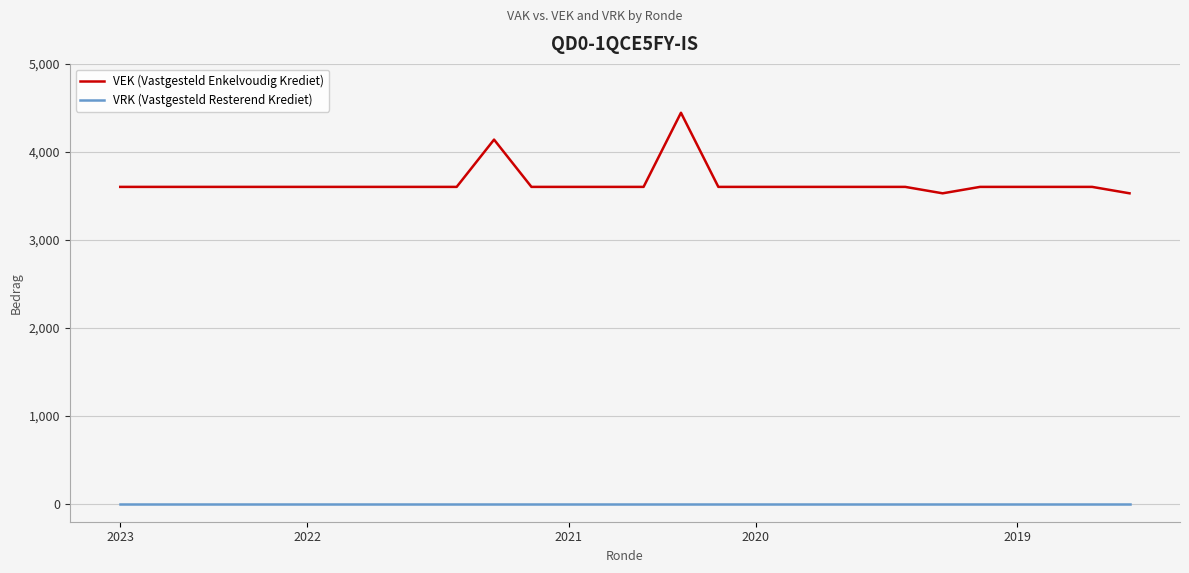

True or false: VRK (Vastgesteld Resterend Krediet) and VEK (Vastgesteld Enkelvoudig Krediet) cross at least once.

False